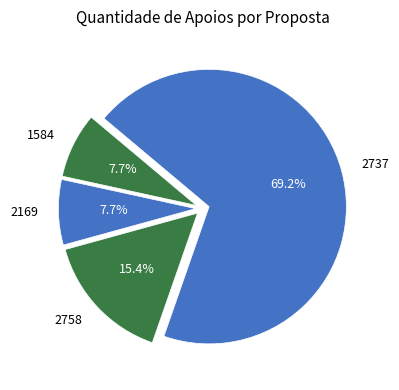

What portion of the pie excludes 2758?

84.6%